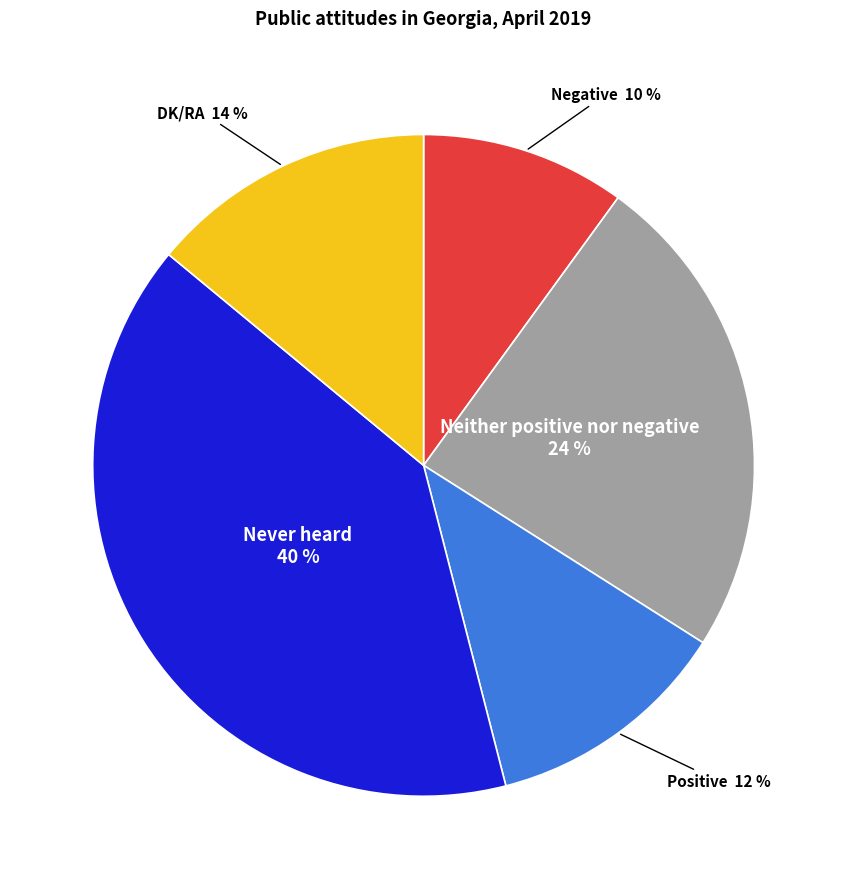

To the nearest percent, what is the difference between the largest and smallest slice percentages?

30%